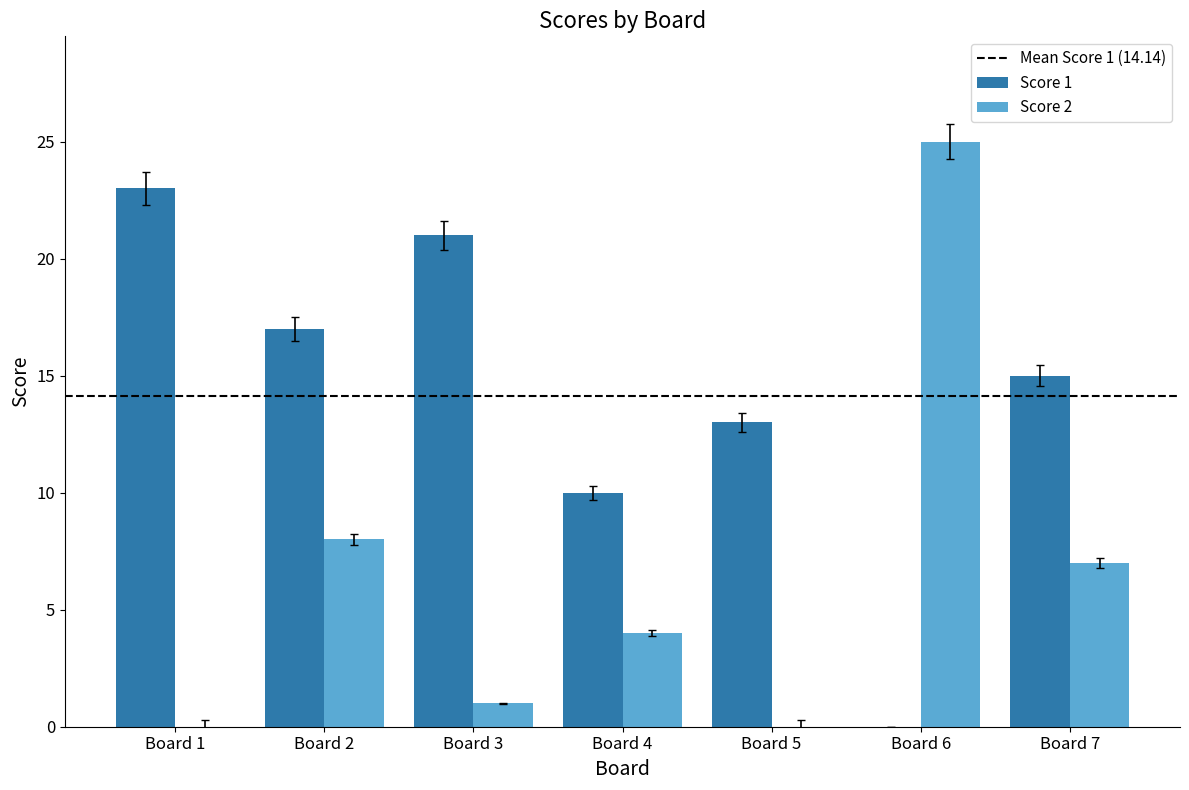

True or false: Score 2 has a value of 5 at Board 2.

False